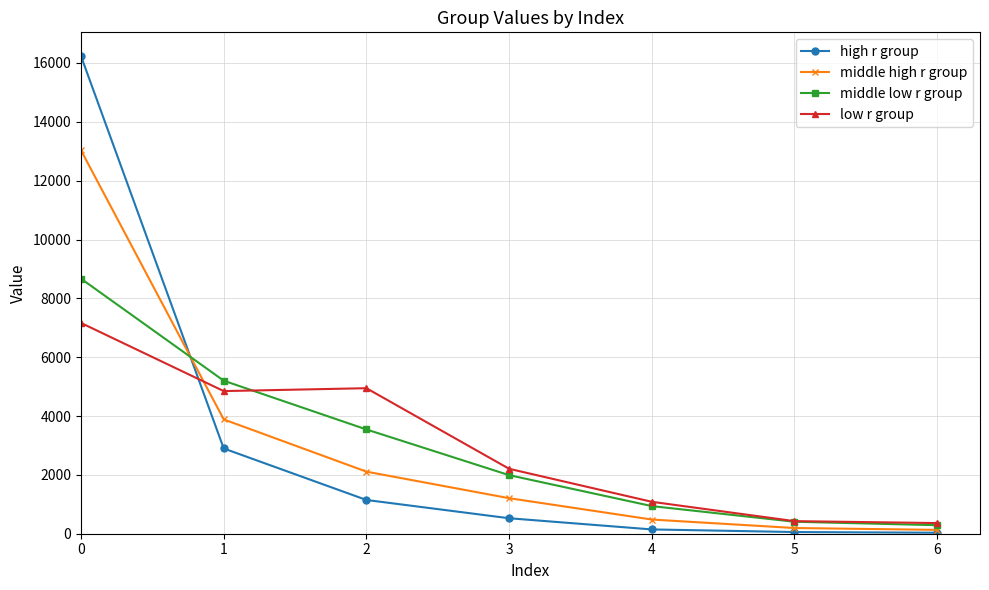

Between which two adjacent categories do low r group and high r group first intersect?

0 and 1